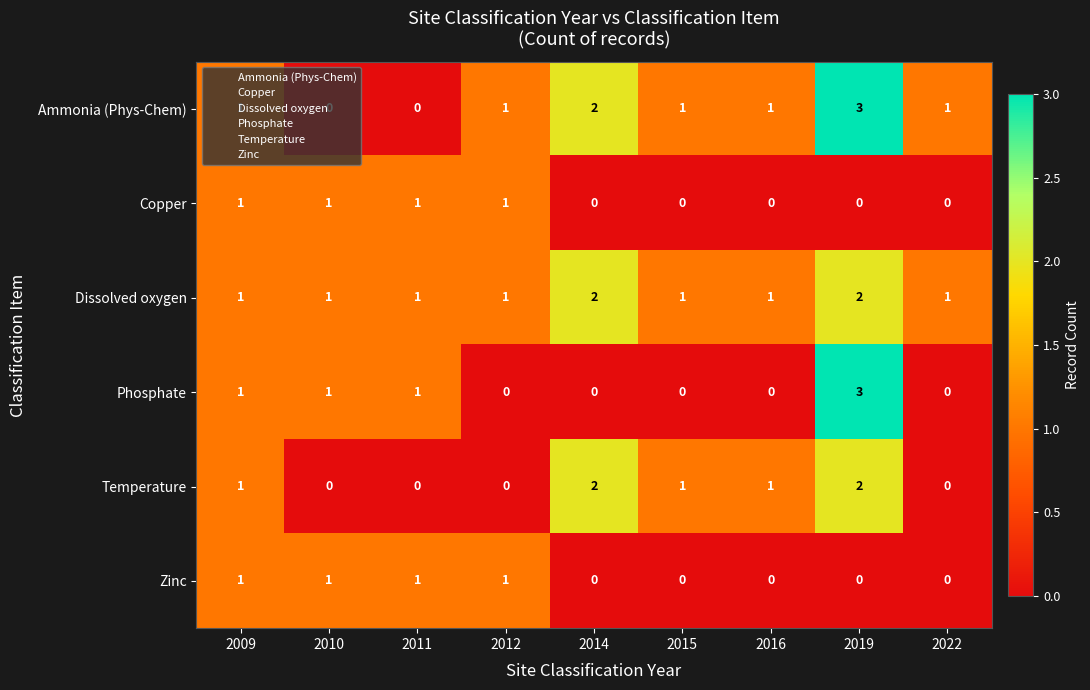

What is the greatest value displayed?

3